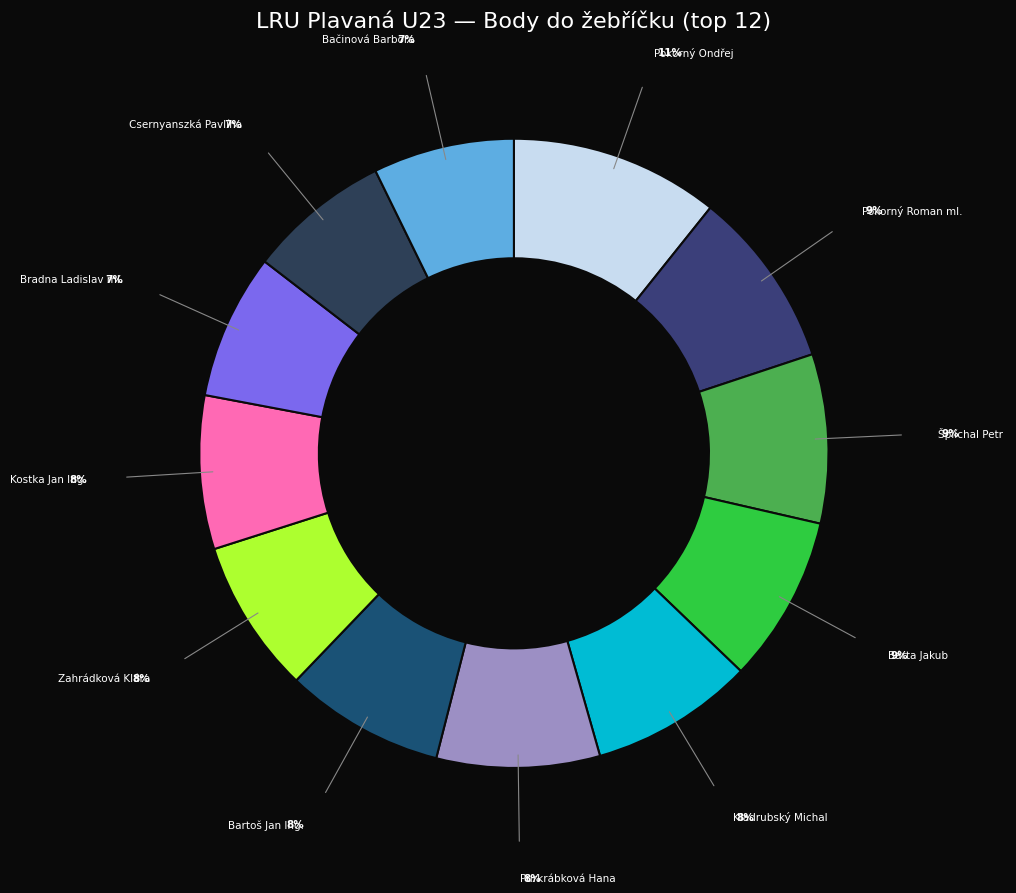

Does any single category account for the majority?

No